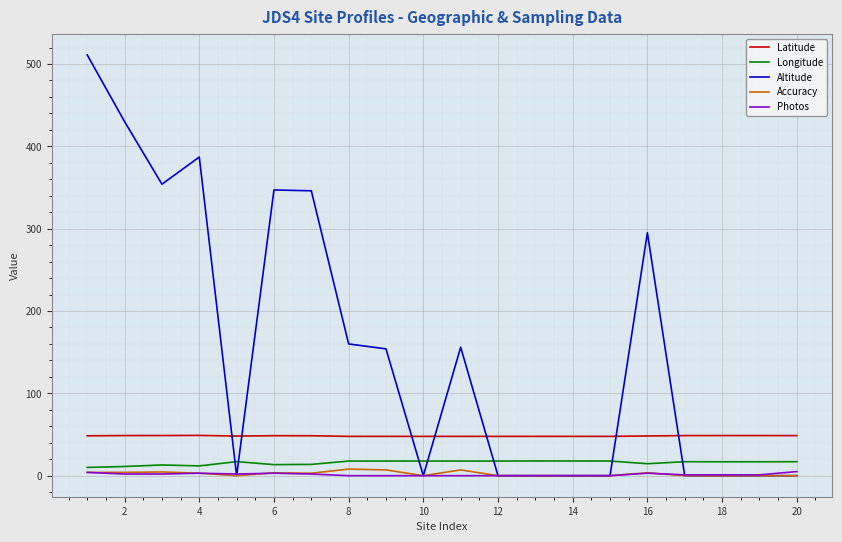

What is the greatest value displayed?

511.0